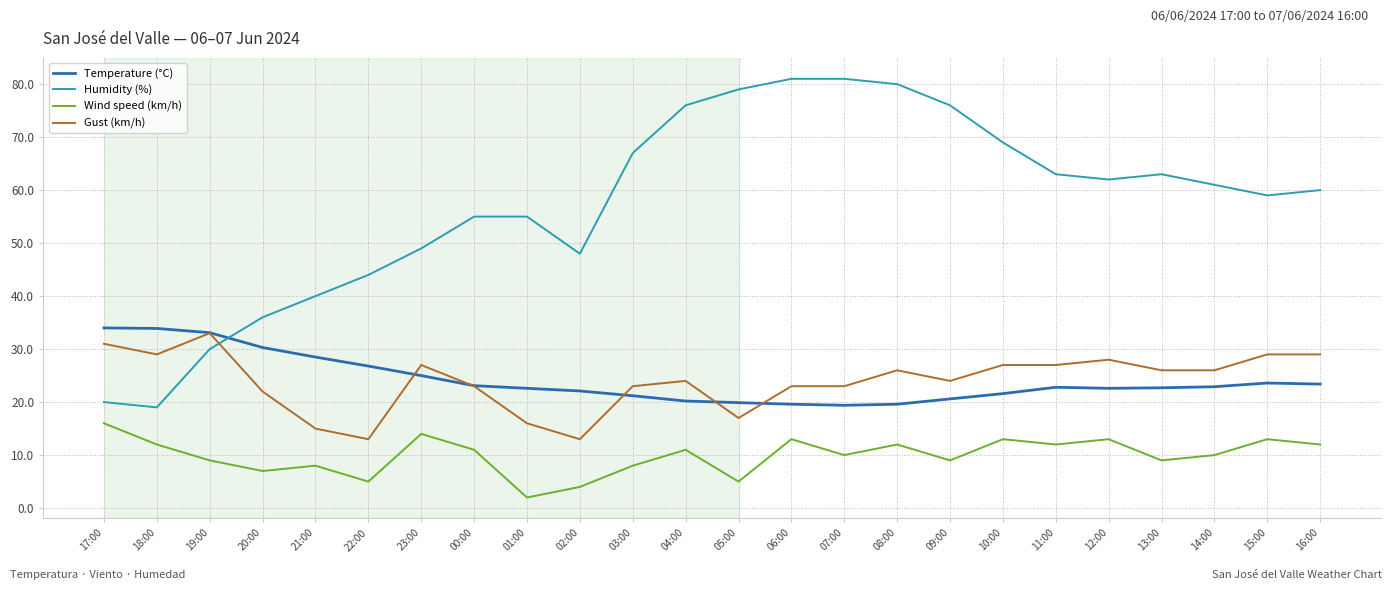

What is the greatest value displayed?

81.0